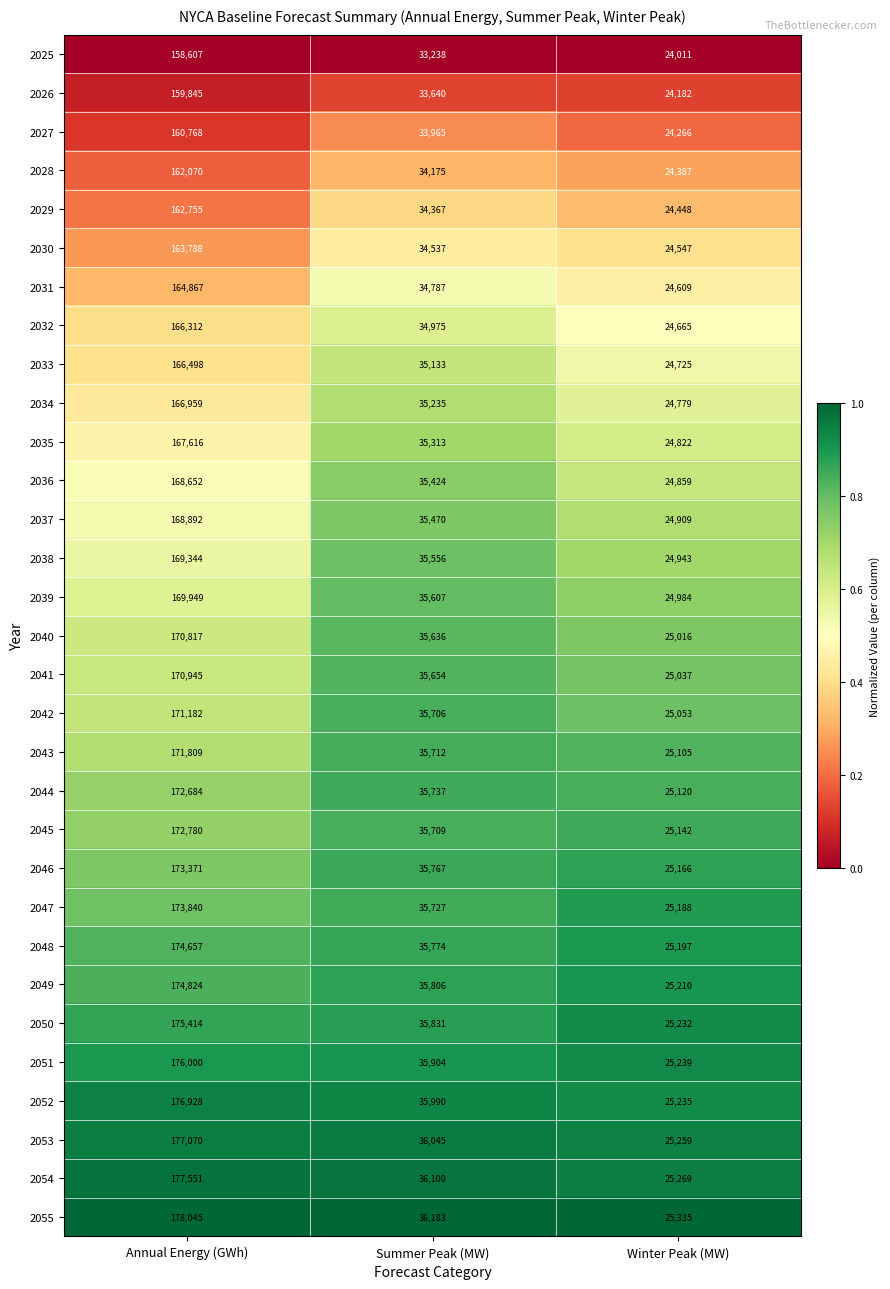

What is the difference between the highest and lowest values at Annual Energy (GWh)?

19438